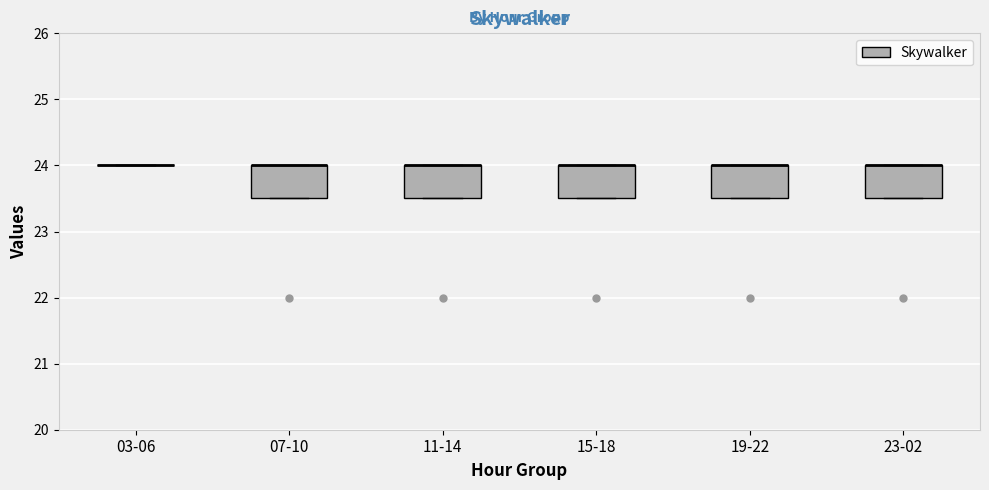

Reading left to right, read every box against the y-axis: the position of its median line, the range the box covers, and the ends of its whiskers. The values are not printed on the chart, so give them approximately, as read against the axis.

03-06: box collapsed to a line at 24.0, whiskers 24.0 to 24.0
07-10: median 24.0 (drawn on the box's upper edge), box 23.5 to 24.0, whiskers 23.5 to 24.0
11-14: median 24.0 (drawn on the box's upper edge), box 23.5 to 24.0, whiskers 23.5 to 24.0
15-18: median 24.0 (drawn on the box's upper edge), box 23.5 to 24.0, whiskers 23.5 to 24.0
19-22: median 24.0 (drawn on the box's upper edge), box 23.5 to 24.0, whiskers 23.5 to 24.0
23-02: median 24.0 (drawn on the box's upper edge), box 23.5 to 24.0, whiskers 23.5 to 24.0